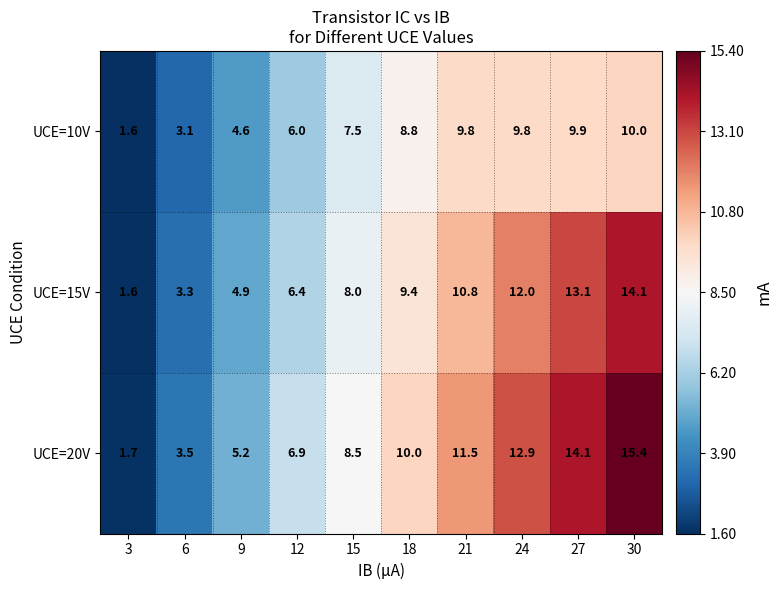

How many values in the UCE=20V series are below 10?

5